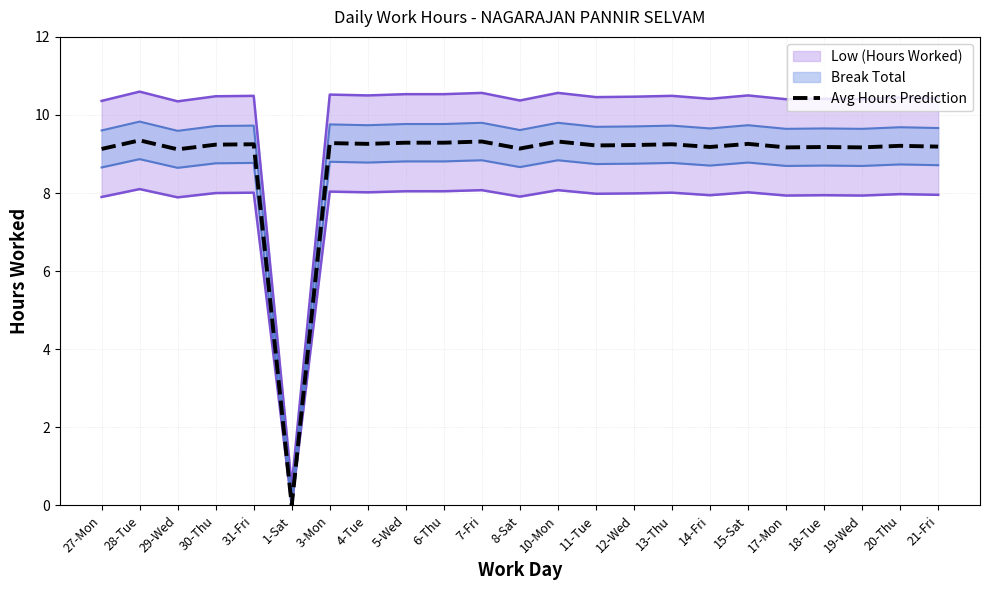

Which category has the lowest value across all series?

1-Sat